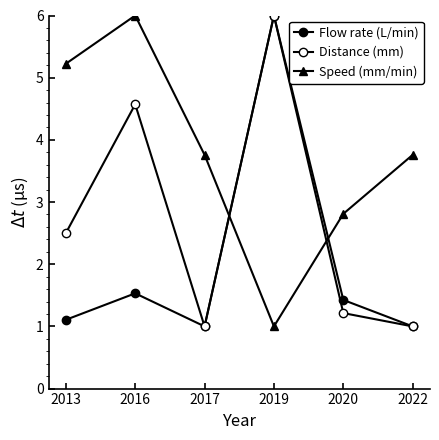

Count the number of categories in the chart.

6